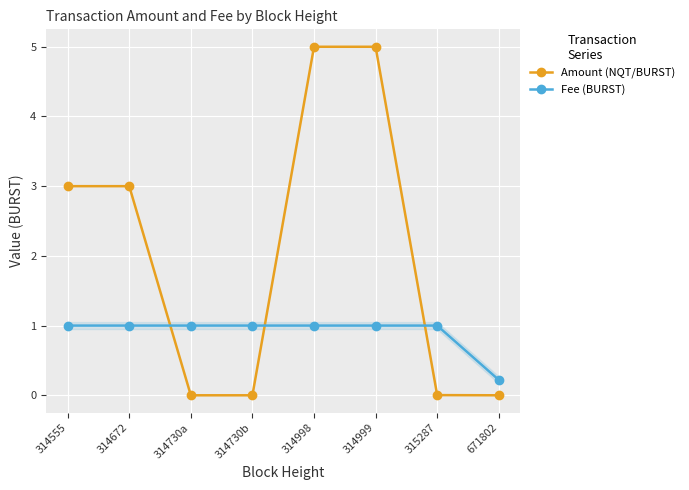

At which category is the sum across all series the highest?

314998